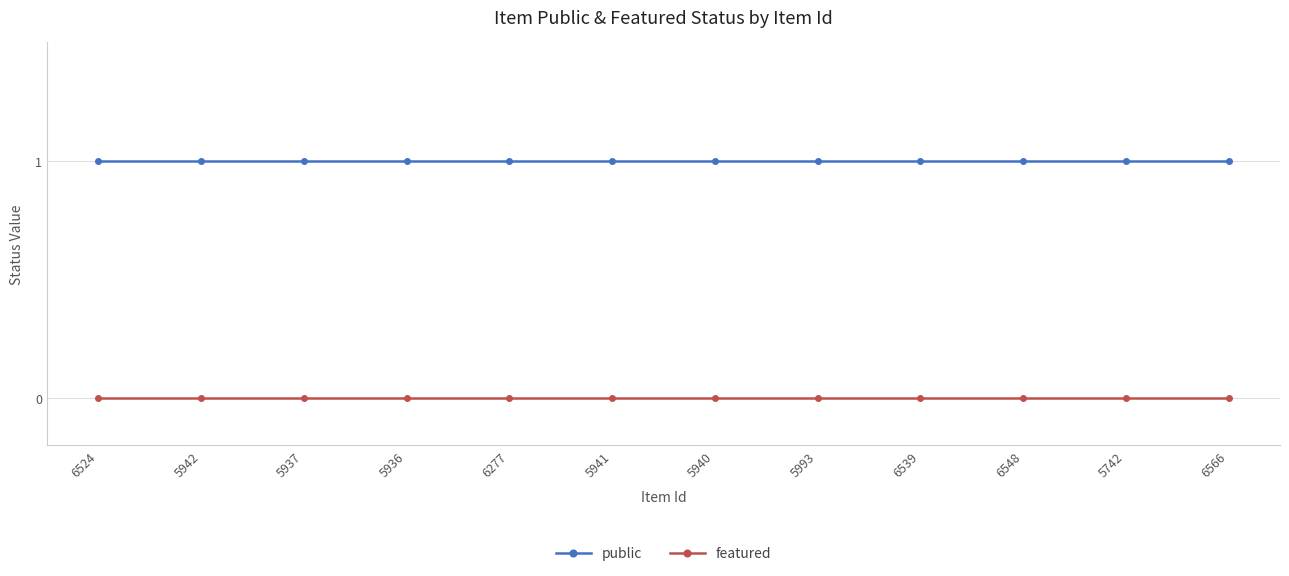

The public series shows 1 at 5937. True or false?

True